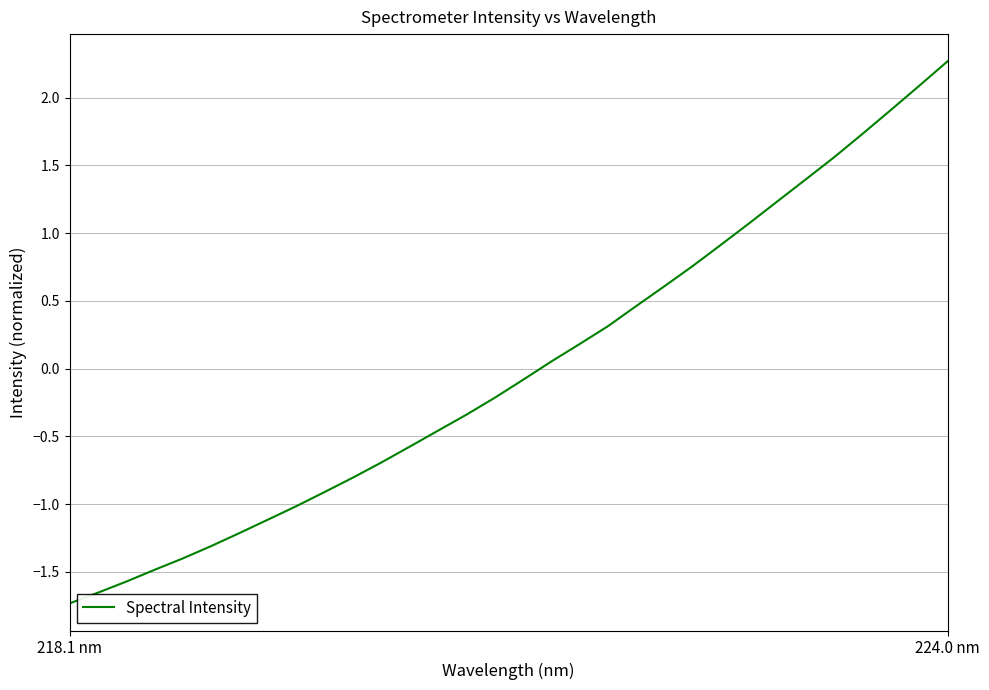

What is the maximum value shown in the chart?

2.3